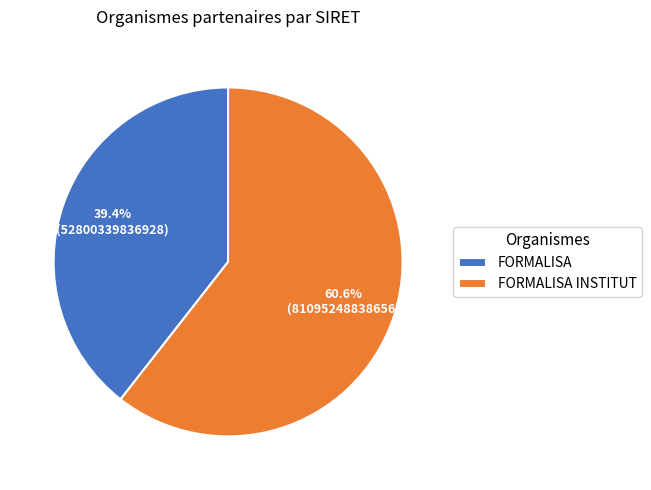

How many segments does this pie chart have?

2